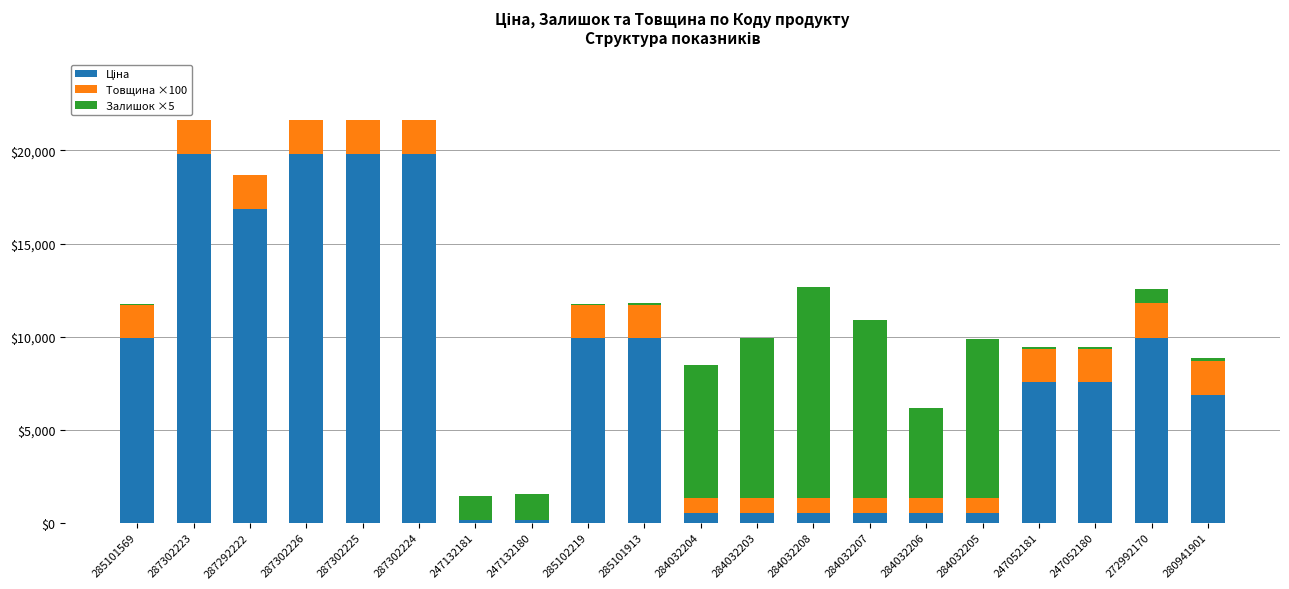

What is the total value across all series at 284032204?

8495.4